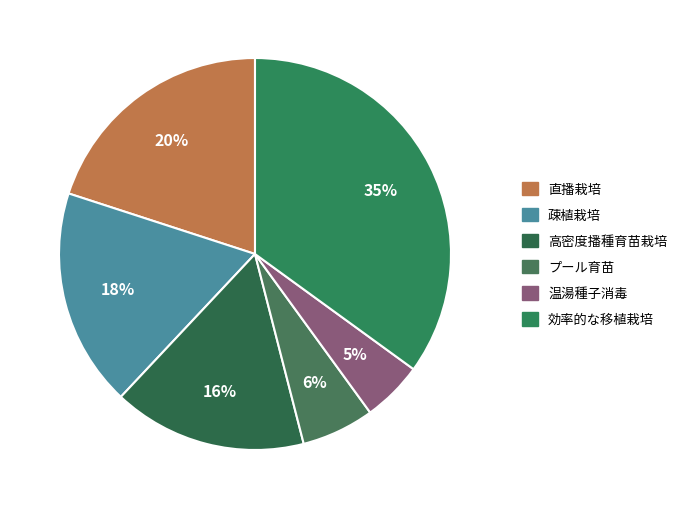

Is 直播栽培 the majority of the pie?

No